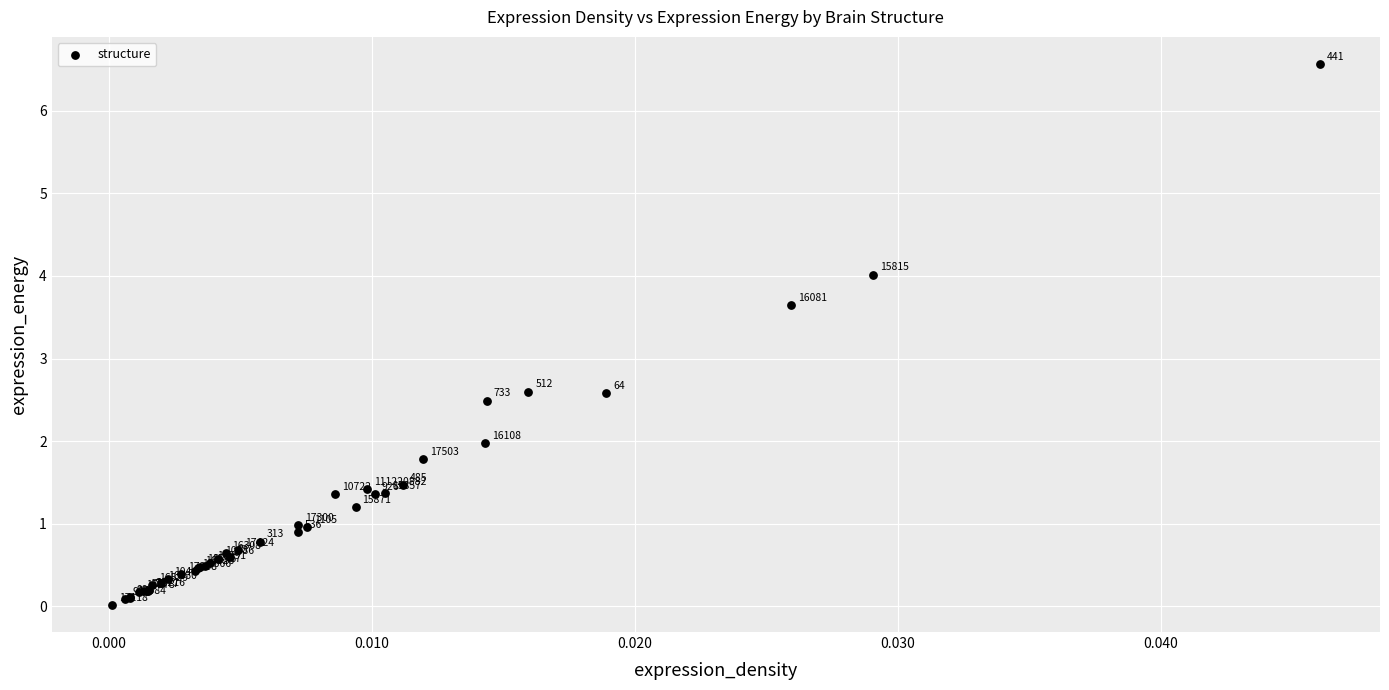

What Y value in the scatter plot is closest to 3?

2.6